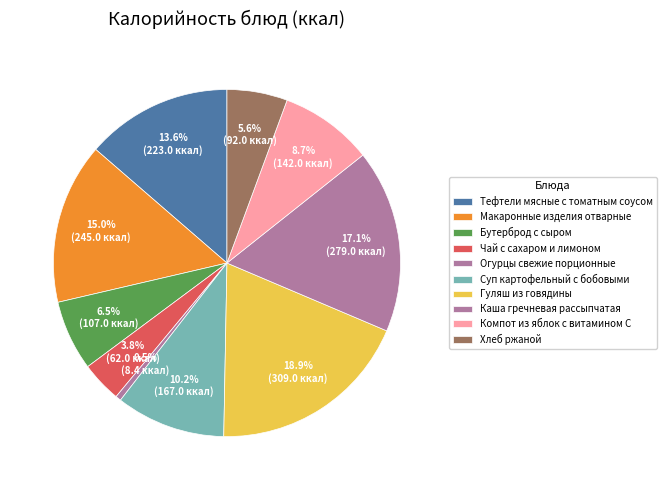

How many slices are in this pie chart?

10